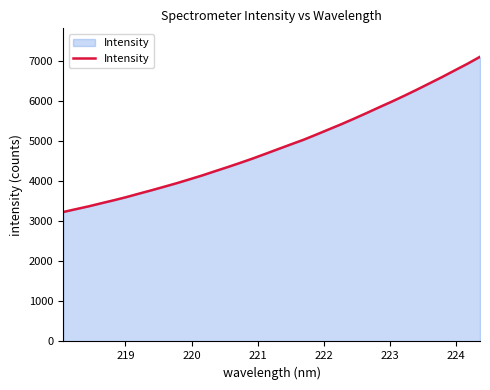

What is the smallest value displayed?

3227.5